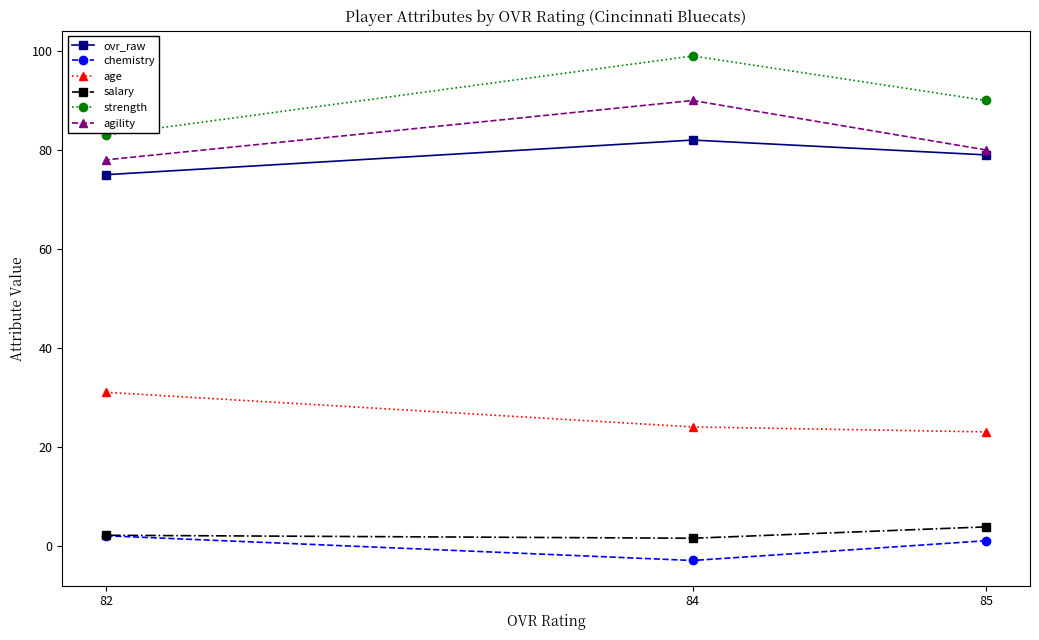

What is the difference between the strength values at 84 and 82?

16.0